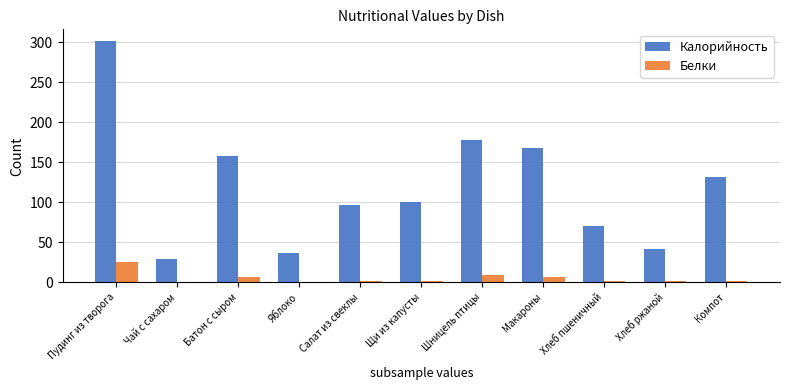

What is the total value across all series at Батон с сыром?

165